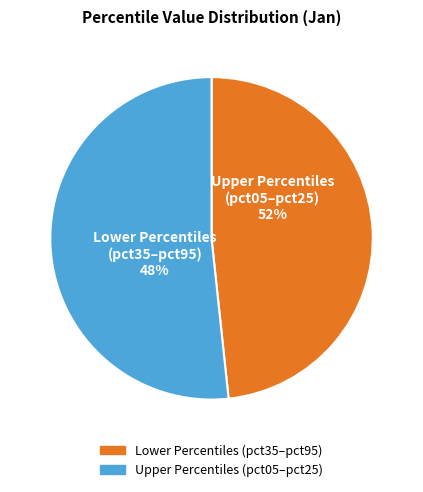

Between pct15 and pct75, which is larger?

pct15